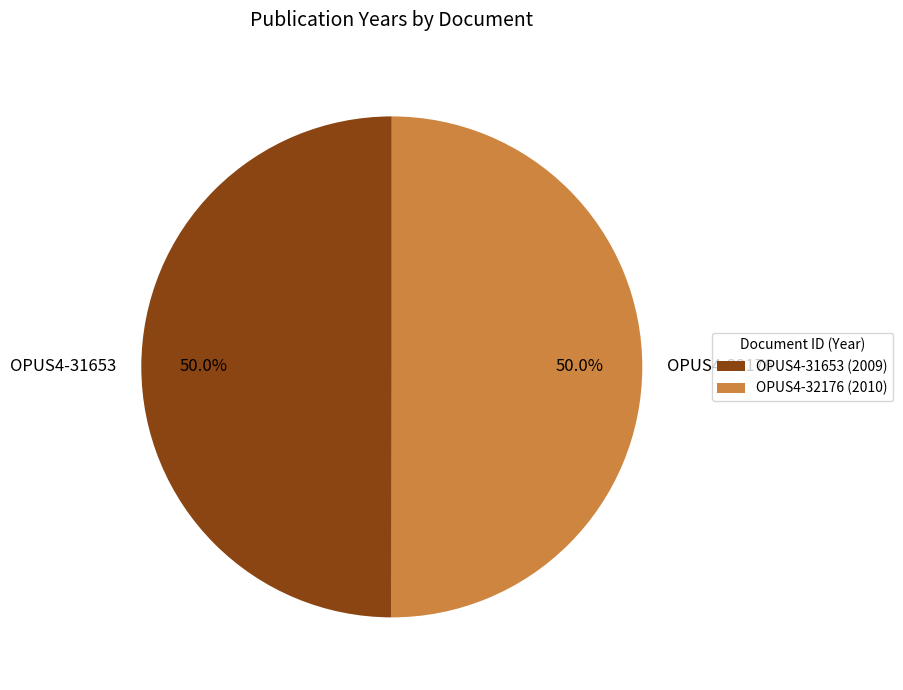

What portion of the pie excludes OPUS4-31653?

50.0%